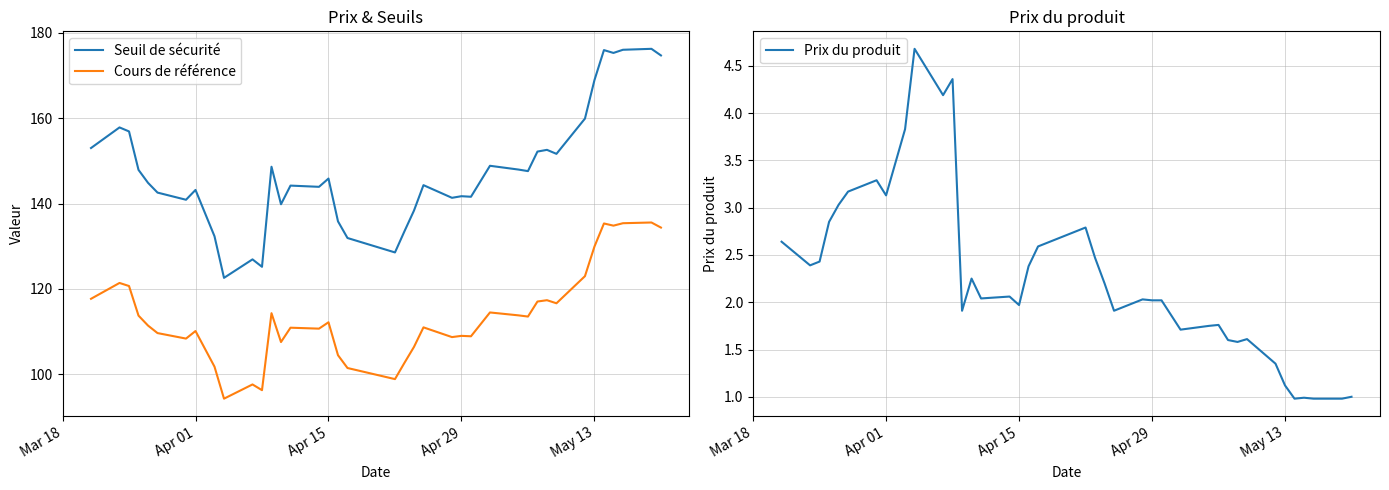

Does the chart have visible grid lines?

Yes